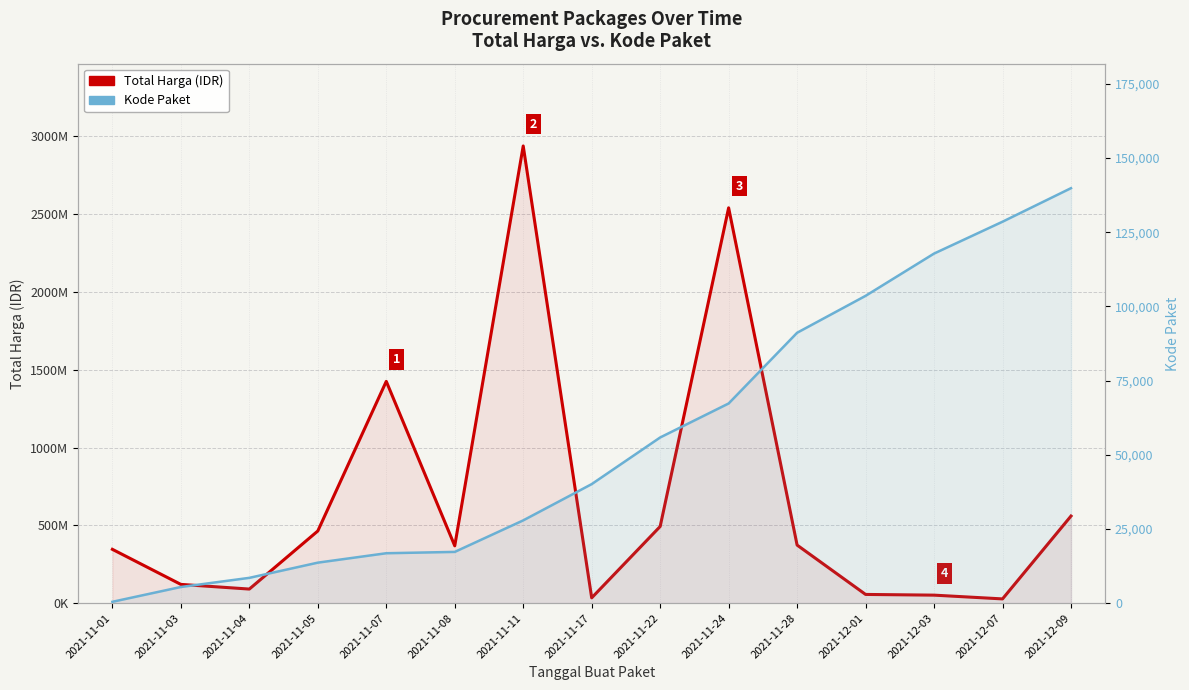

Read the Kode Paket value at 2021-11-08.

17272